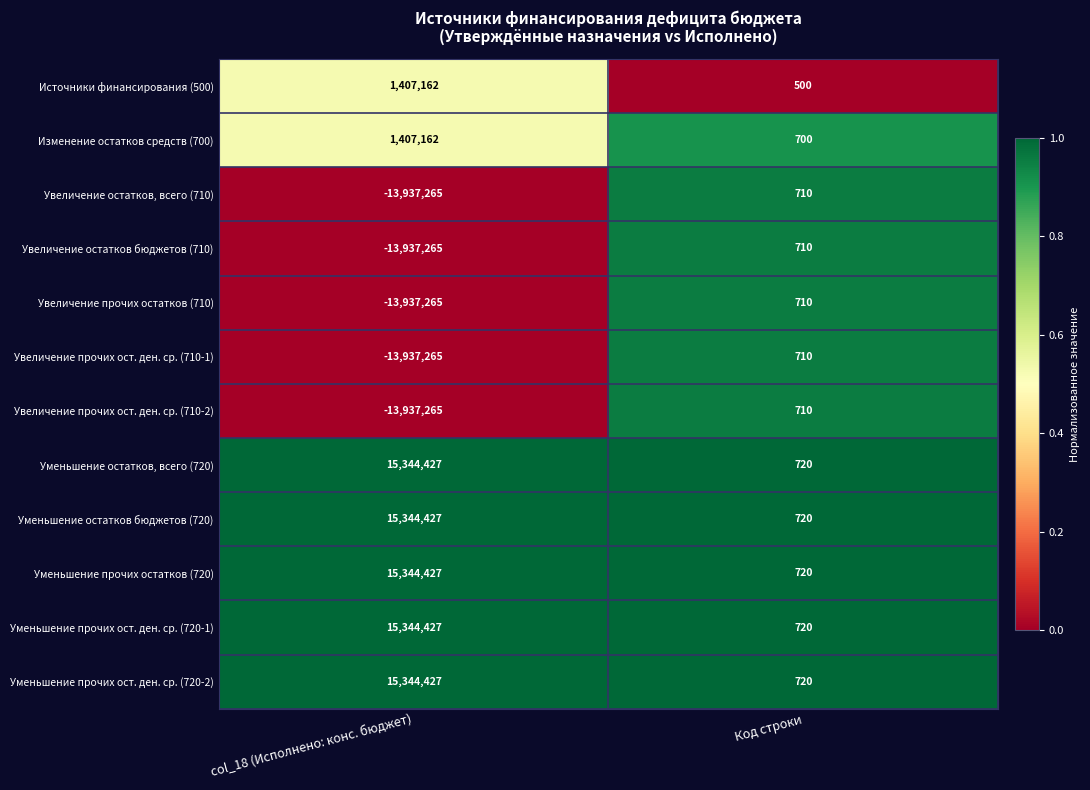

What is the difference between the Изменение остатков средств (700) values at Код строки and col_18 (Исполнено: конс. бюджет)?

1406462